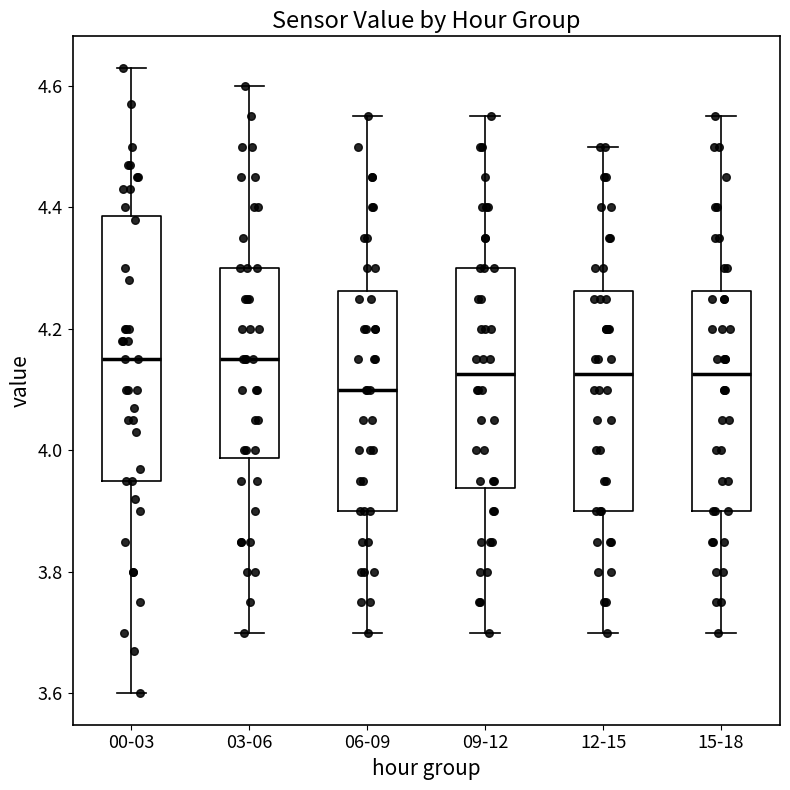

Reading left to right, transcribe this box plot: for each box, give where its median line is, the range the box spans, and where its two whiskers end, as read against the y-axis. The values are not printed on the chart, so give them approximately, as read against the axis.

00-03: median 4.16, box 3.96 to 4.38, whiskers 3.60 to 4.64
03-06: median 4.16, box 3.98 to 4.30, whiskers 3.70 to 4.60
06-09: median 4.10, box 3.90 to 4.26, whiskers 3.70 to 4.56
09-12: median 4.12, box 3.94 to 4.30, whiskers 3.70 to 4.56
12-15: median 4.12, box 3.90 to 4.26, whiskers 3.70 to 4.50
15-18: median 4.12, box 3.90 to 4.26, whiskers 3.70 to 4.56